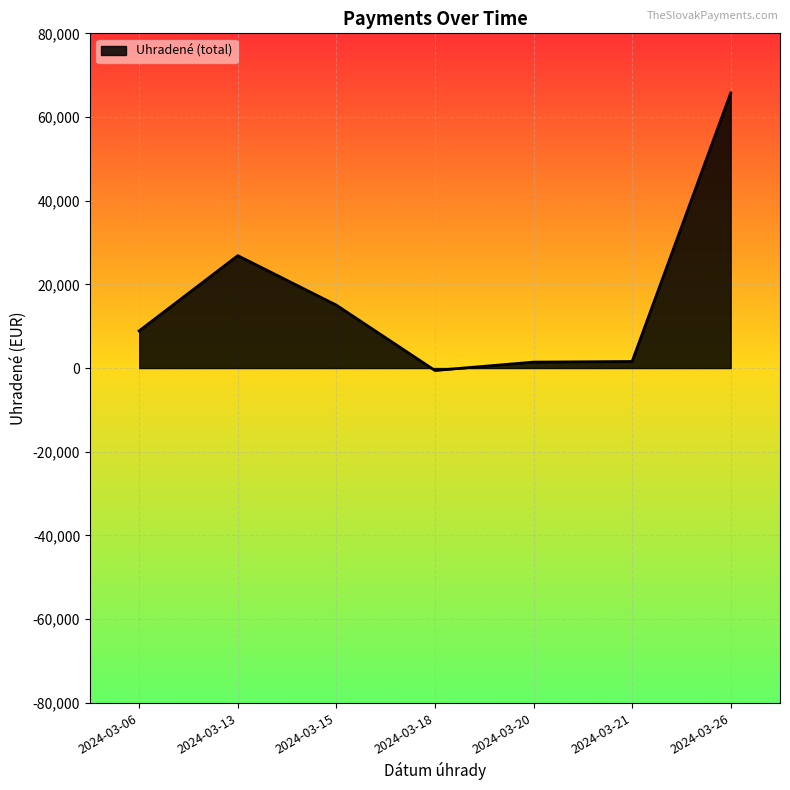

Does the chart display data point markers on the line(s)?

No